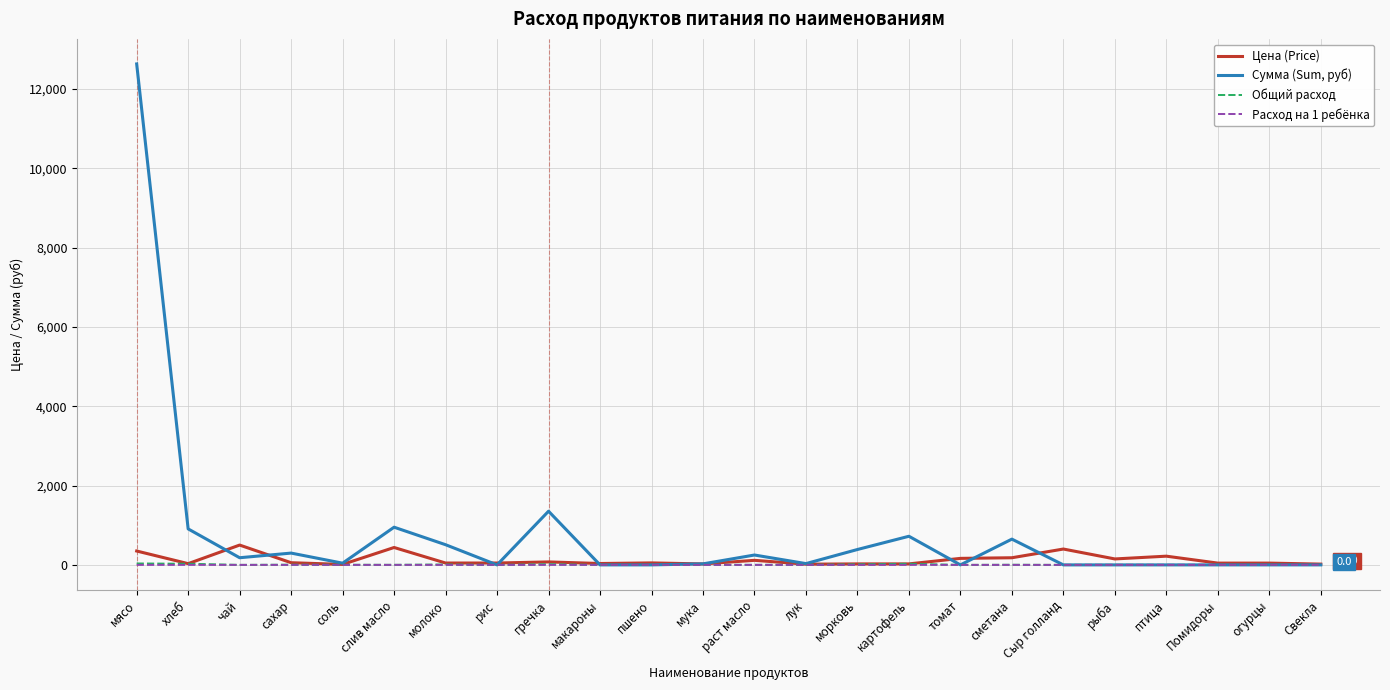

What are all the series names shown in the legend?

Цена (Price), Сумма (Sum, руб), Общий расход, Расход на 1 ребёнка